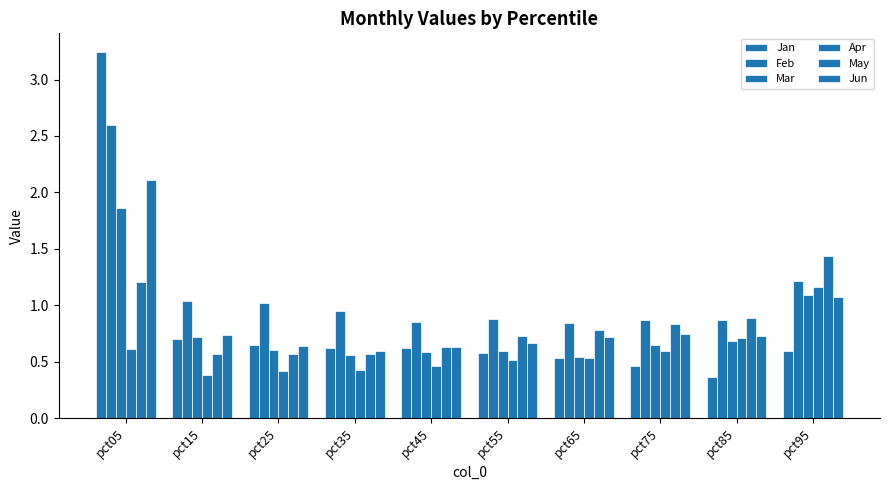

What value does the Jan series have at pct25?

0.7